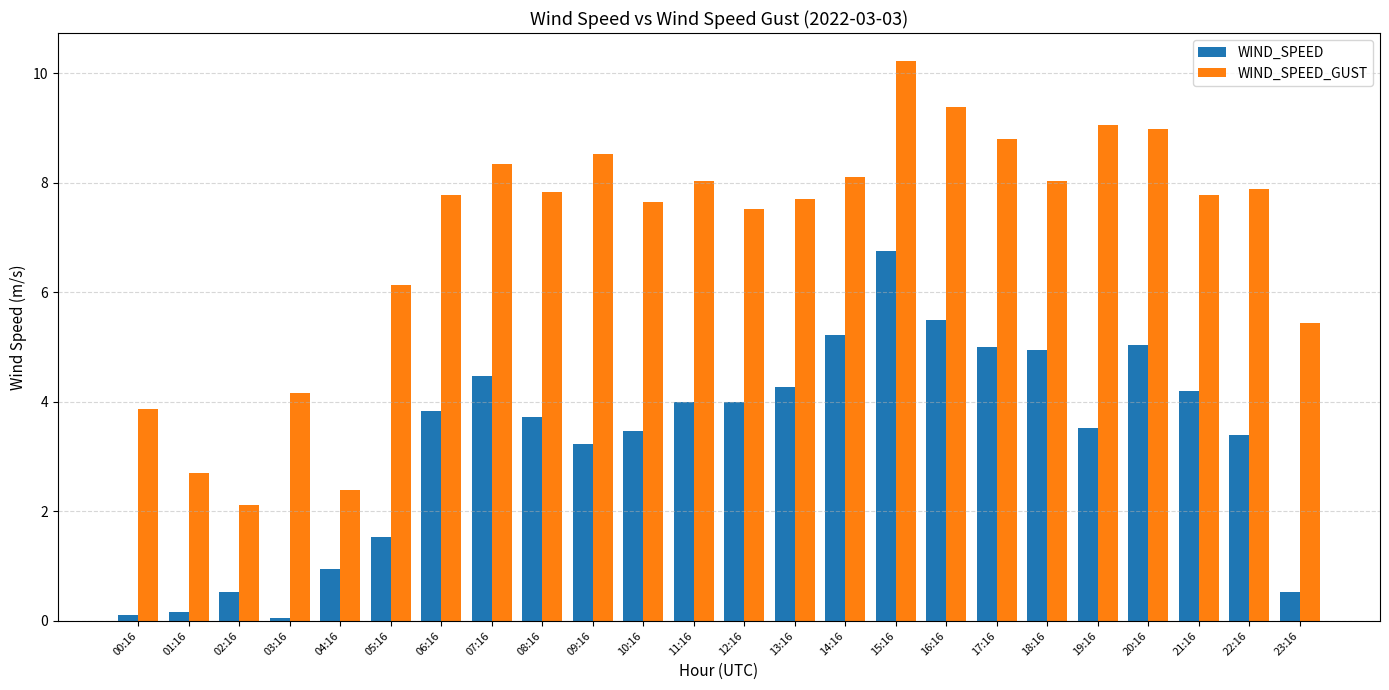

How many values in the WIND_SPEED series exceed 3?

17